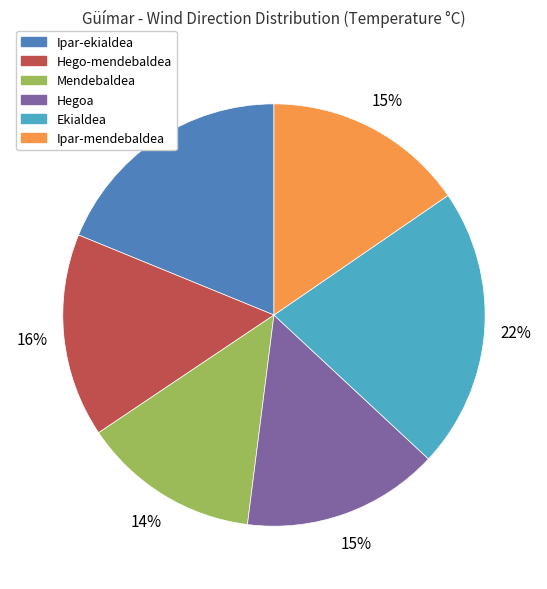

What percentage is the Hegoa slice, to the nearest percent?

15%